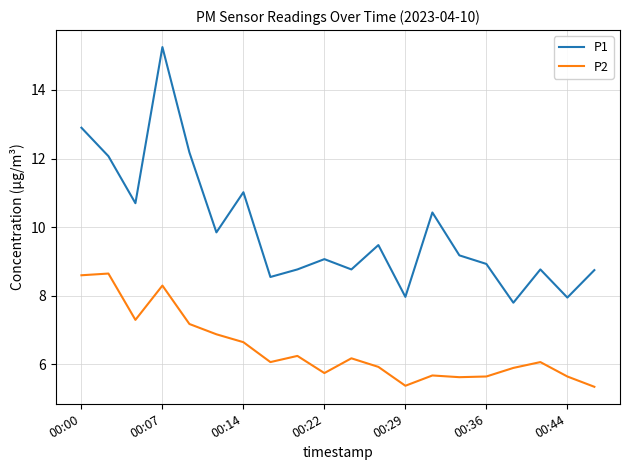

Rank the series by their maximum value, from highest to lowest.

P1, P2